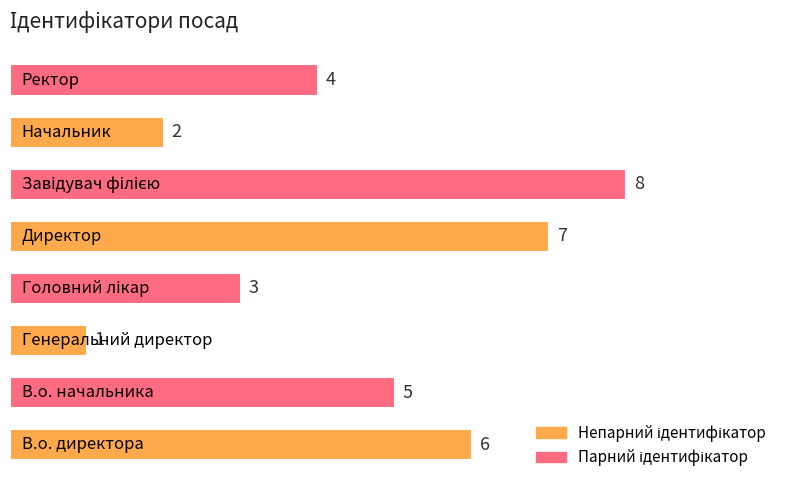

How many values are between 3 and 7?

5